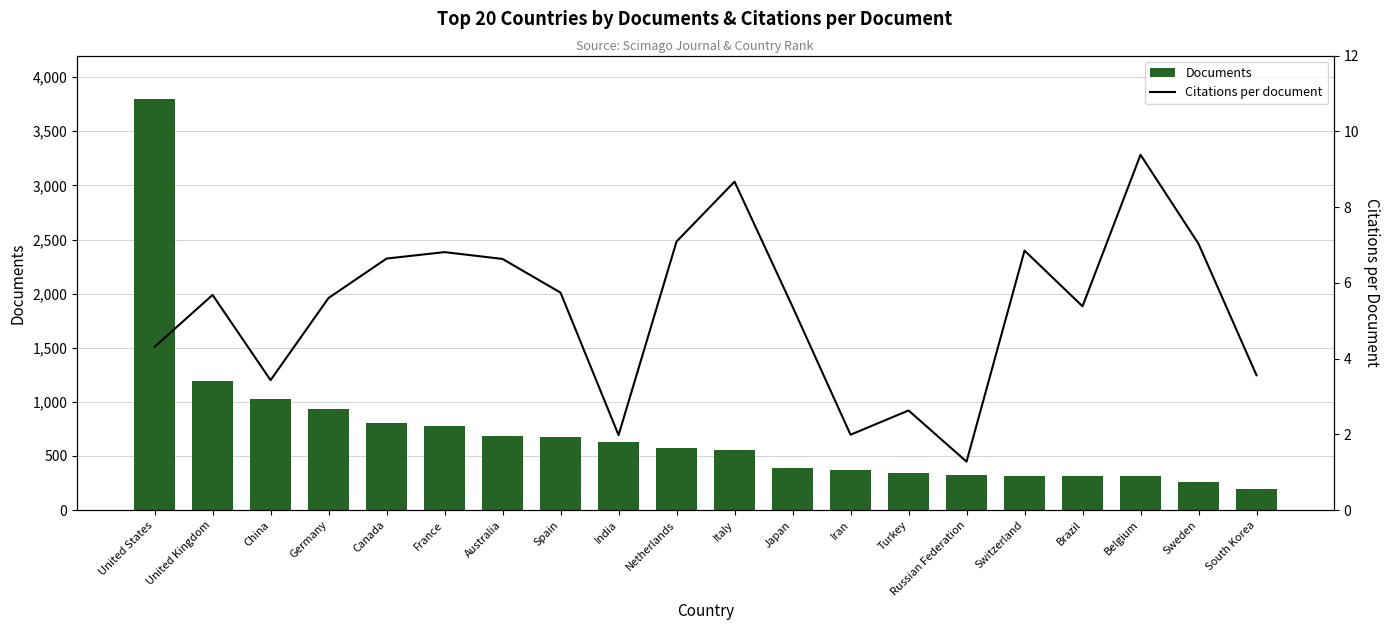

Rank the series at Spain from lowest to highest value.

Citations per document, Documents